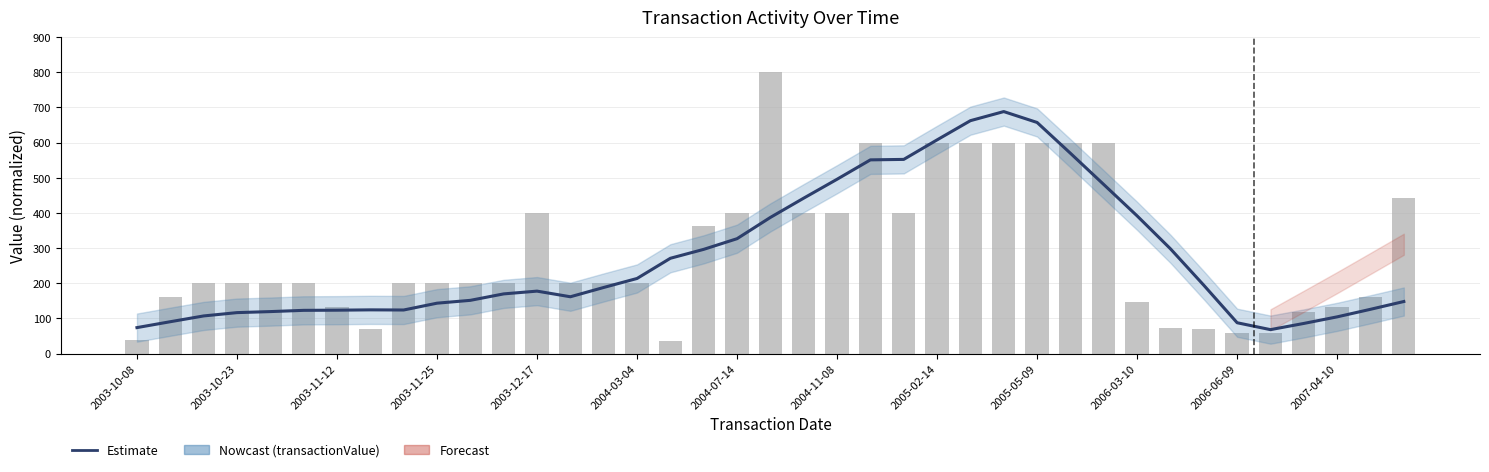

What is the maximum value for transactionValue (Estimate)?

688.0